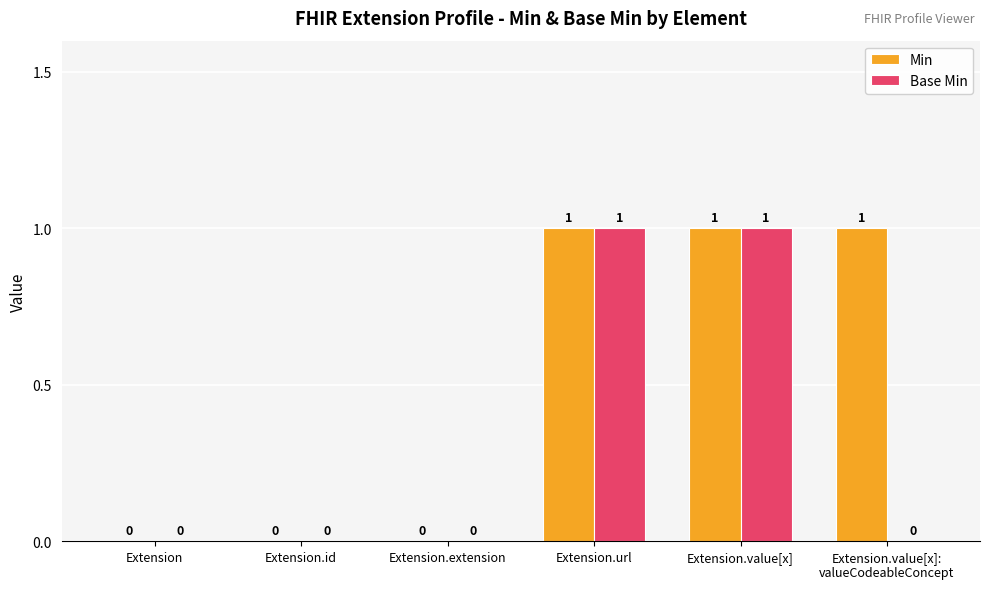

How many Base Min values are between 0 and 1?

6